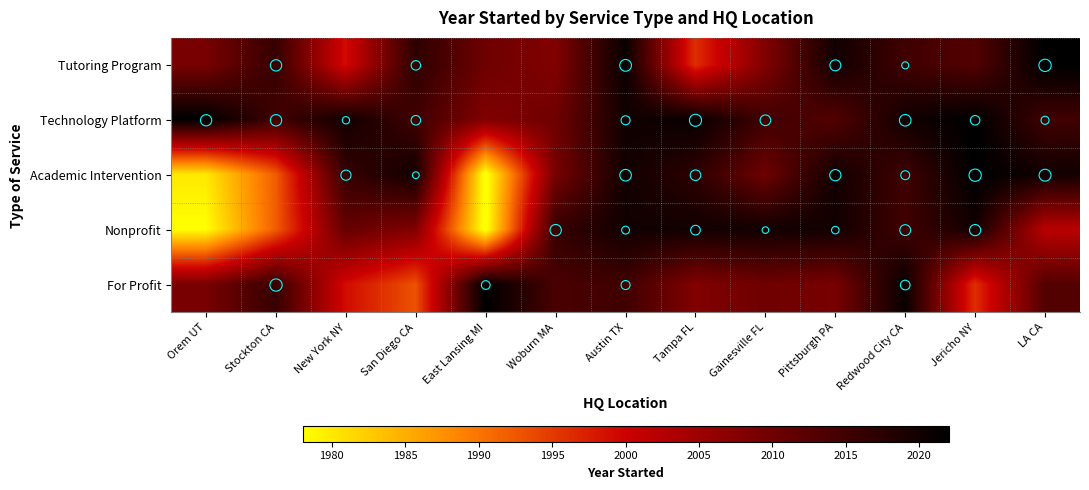

Which has a higher value, Gainesville FL or Pittsburgh PA?

Pittsburgh PA